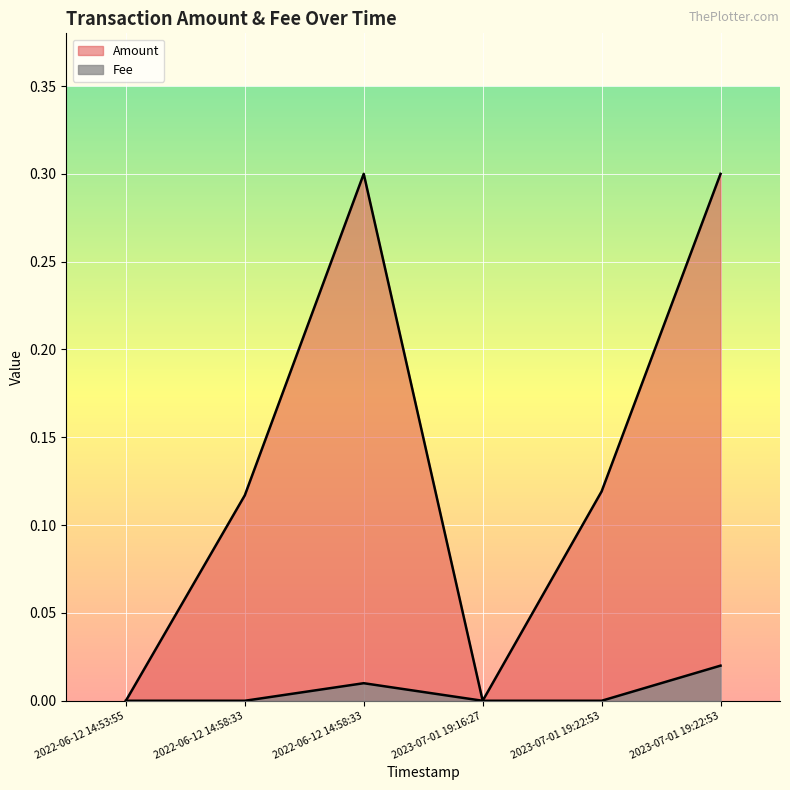

The Fee series shows 0.0 at 2023-07-01 19:16:27. True or false?

True